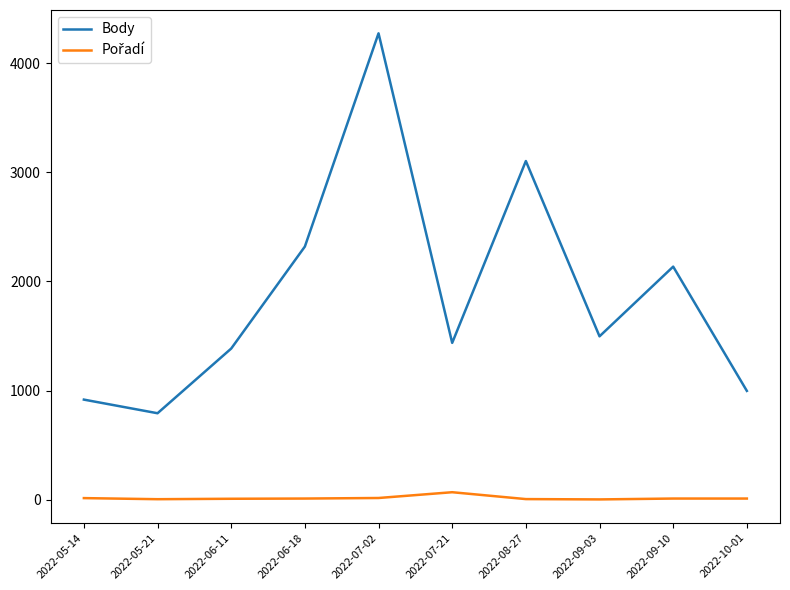

Where is Body nearest to the value 2533?

2022-06-18